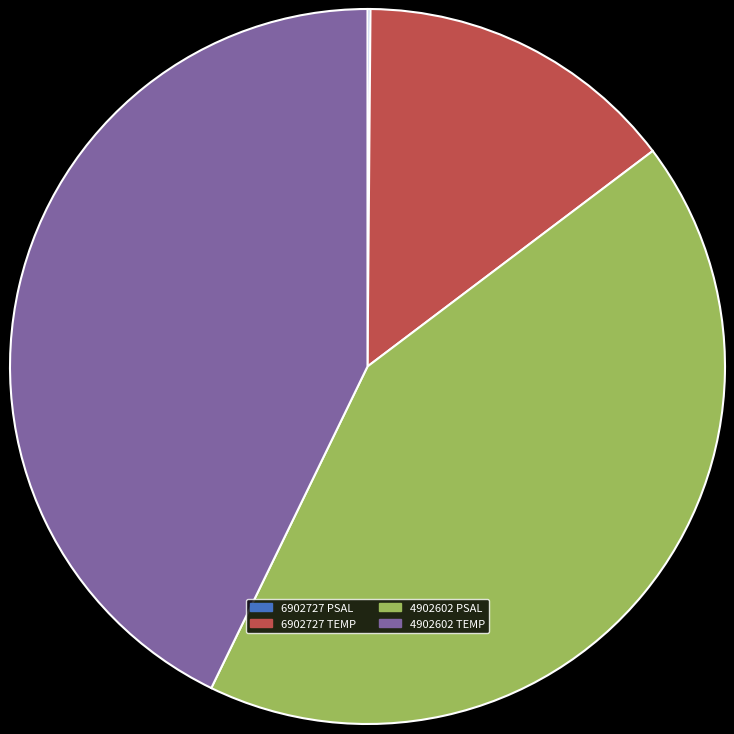

Is there any slice that represents more than half of the pie?

No